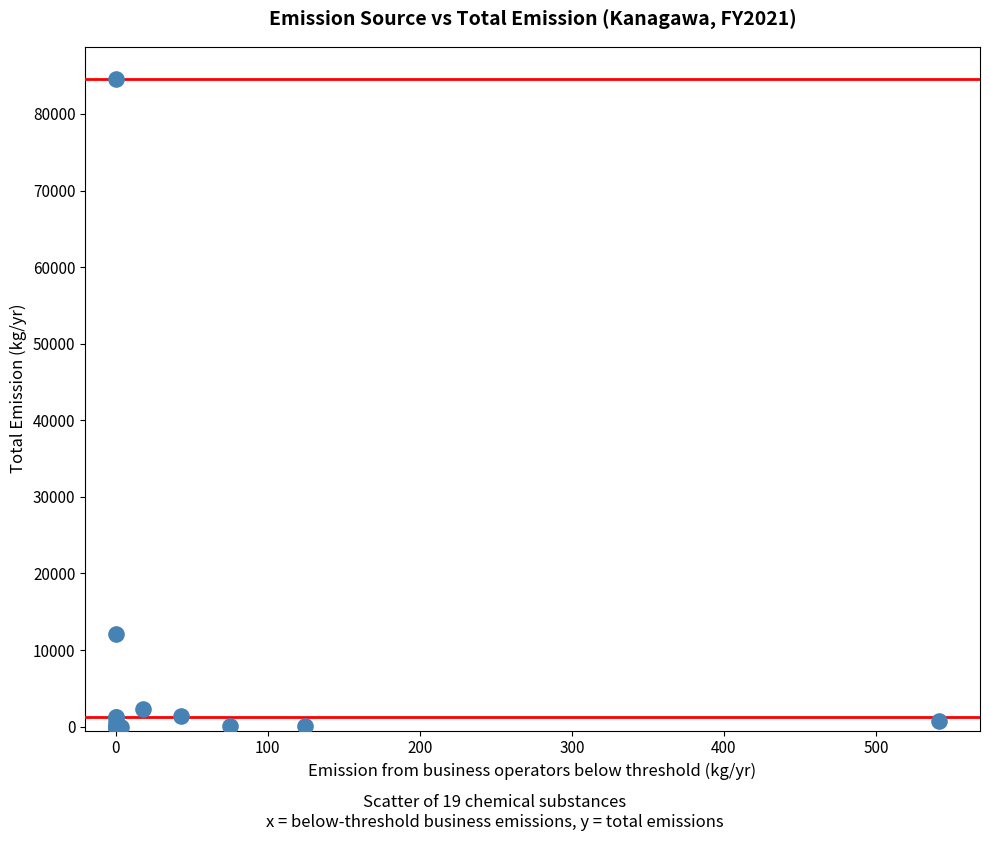

What Y value in the scatter plot is closest to 42270?

12164.0